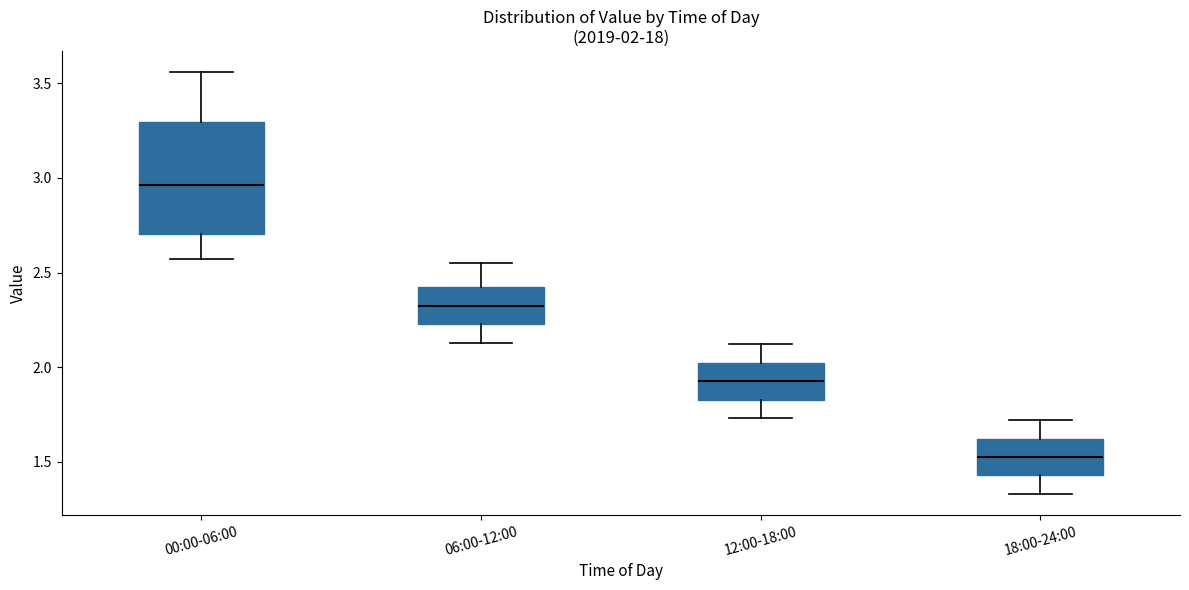

Which box's median line is the lowest?

18:00-24:00